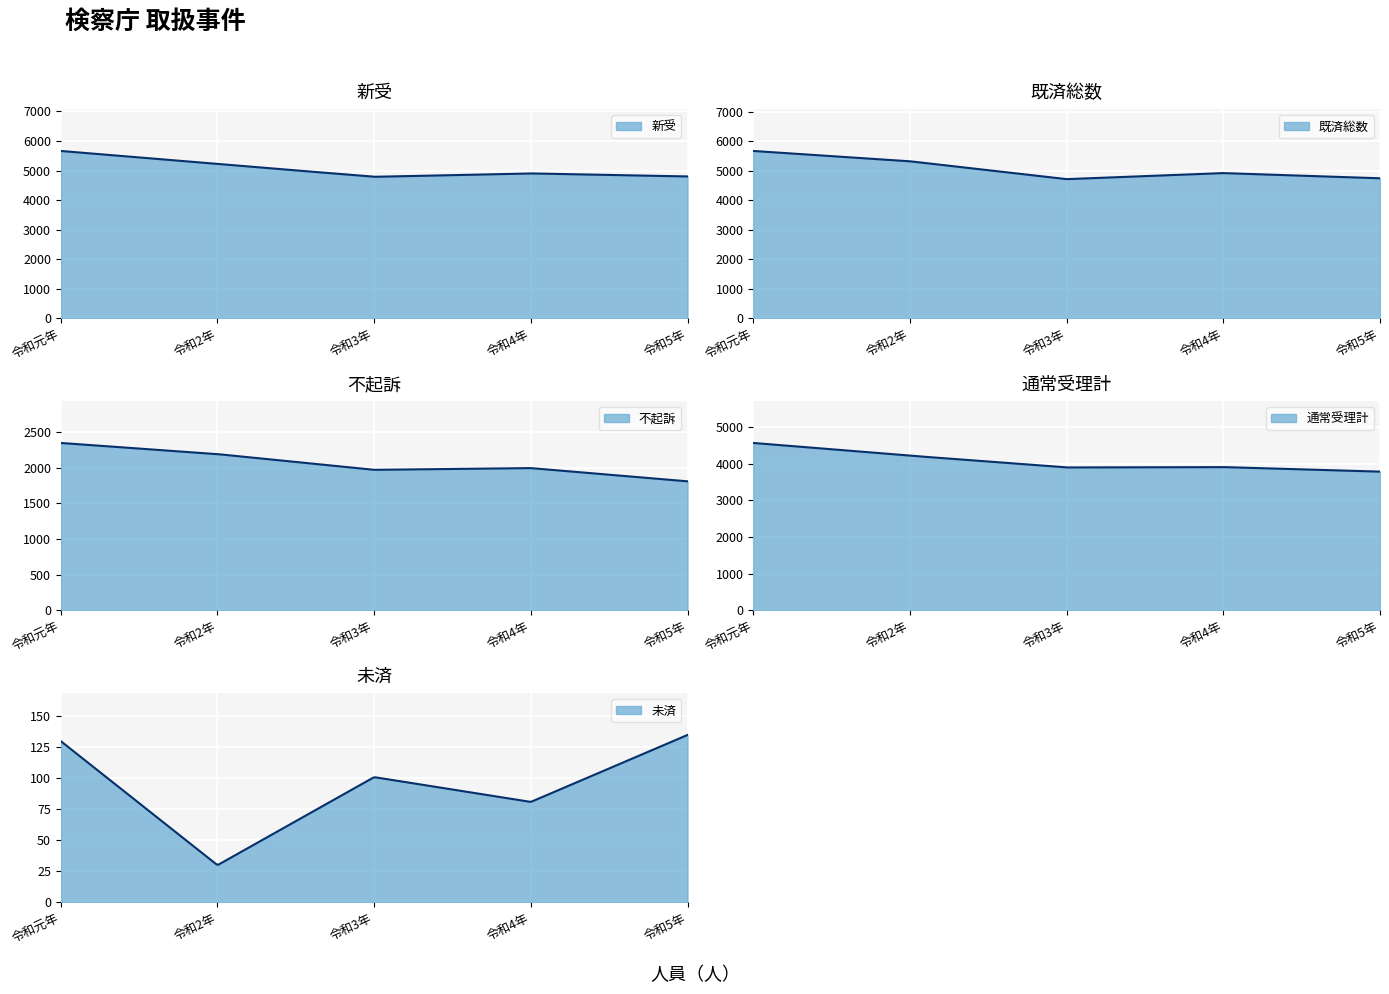

True or false: 既済総数 and 通常受理計 cross at least once.

False